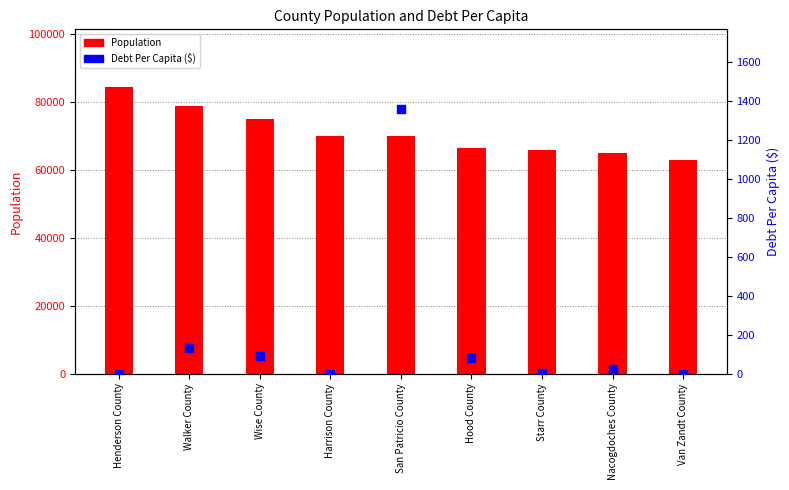

Which series has the largest total across all categories?

Population